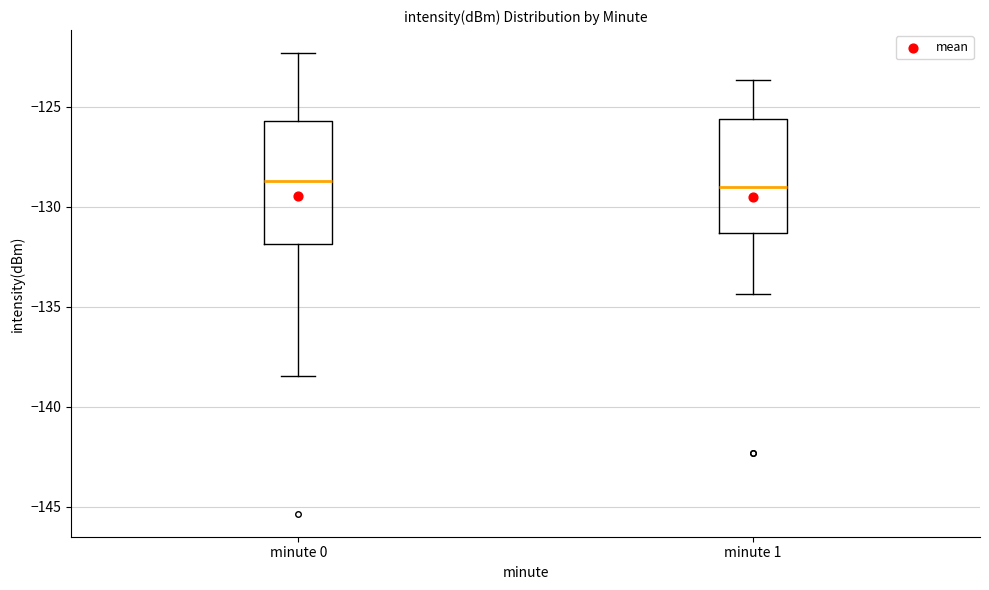

Where does the upper whisker of the box for minute 0 end on the y-axis? The values are not printed on the chart, so give them approximately, as read against the axis.

-122.5